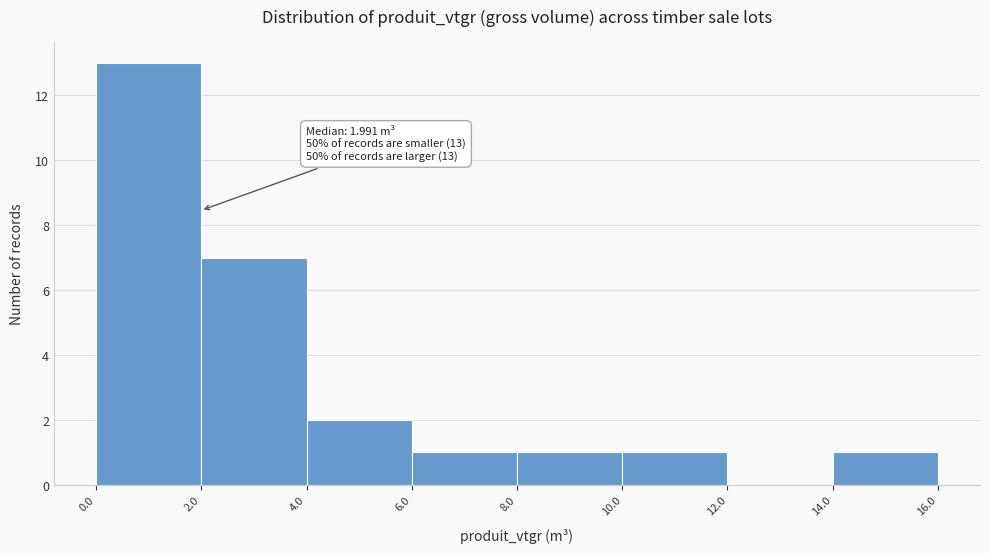

Which range on the x-axis has the tallest bar?

0.0 to 2.0